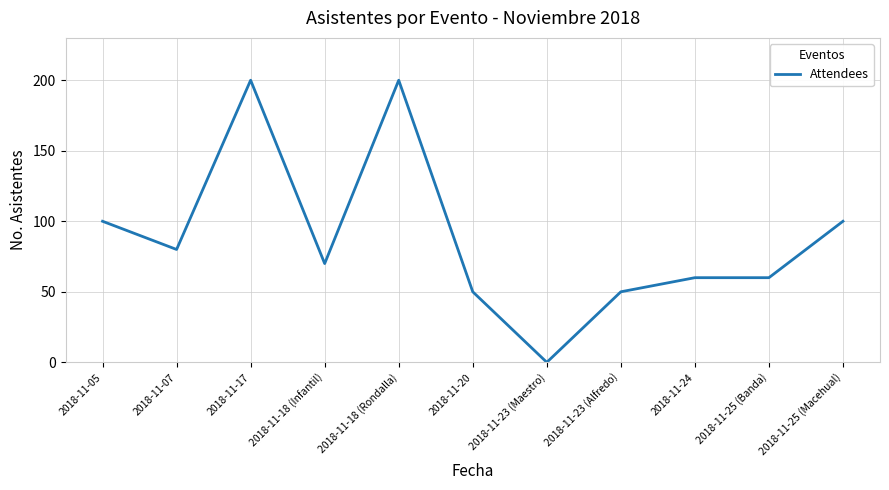

How many values are above zero?

10